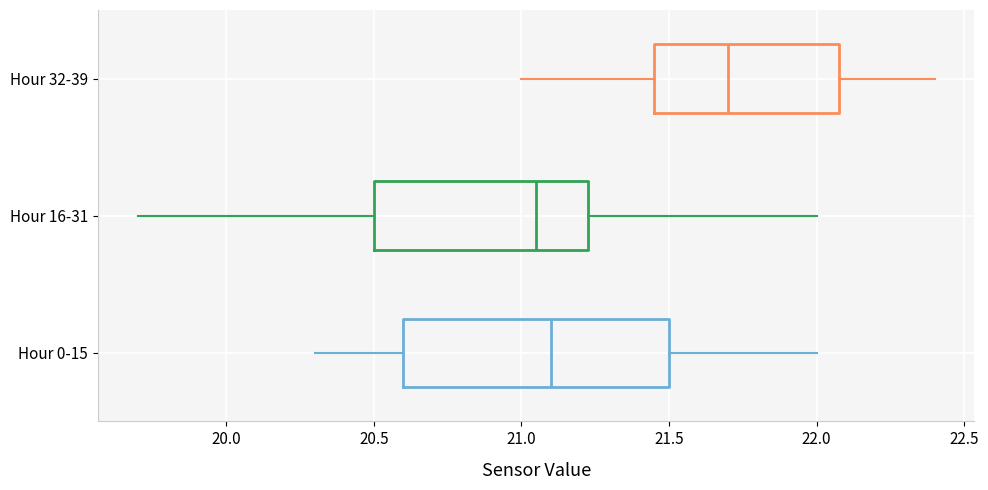

Where is the right edge of the box for Hour 0-15 on the x-axis? The values are not printed on the chart, so give them approximately, as read against the axis.

21.50